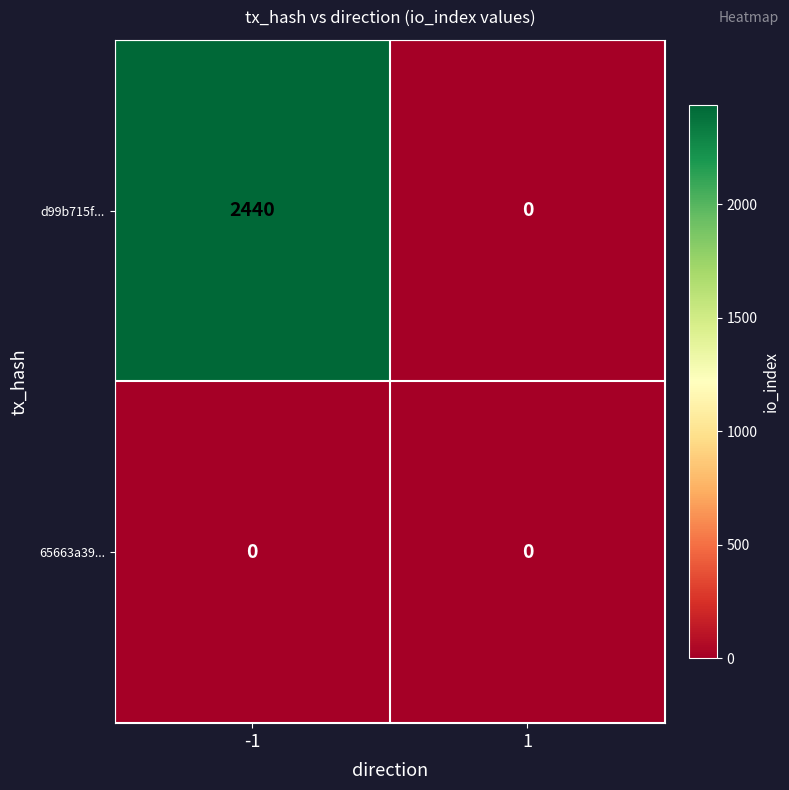

Which series has the widest spread of values?

d99b715f...